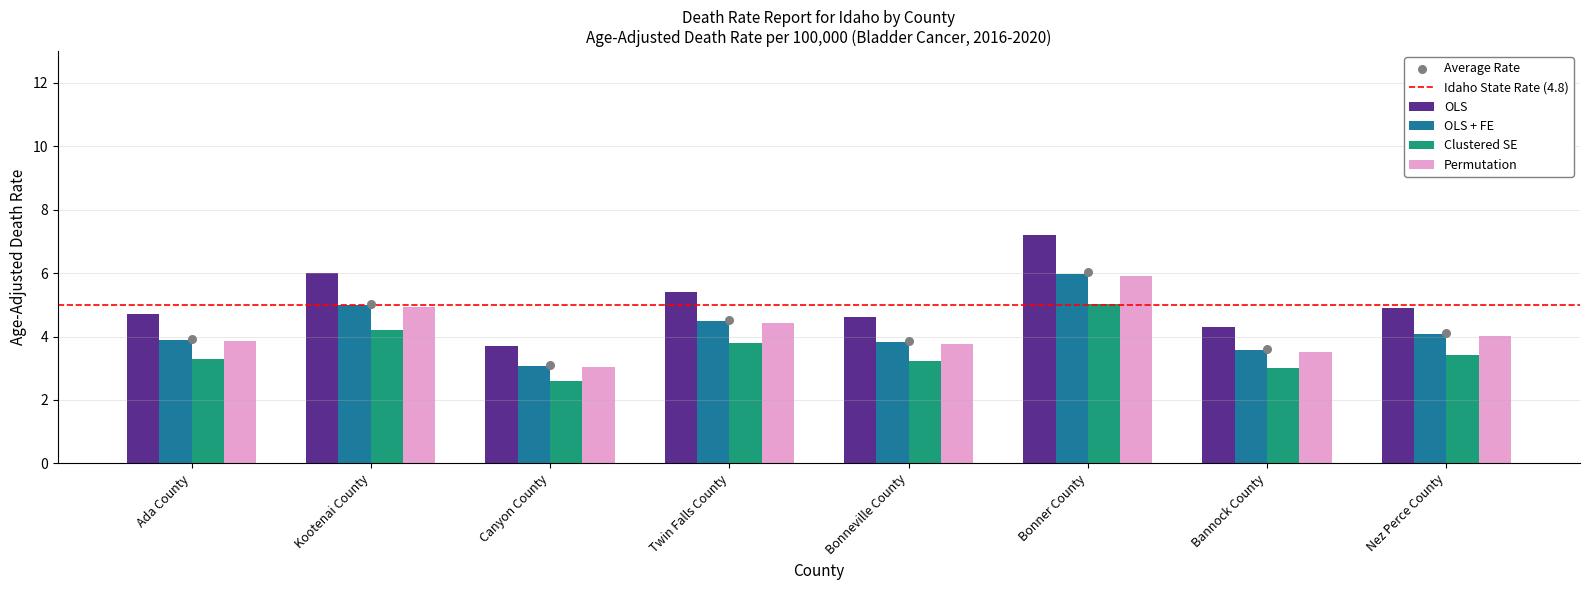

What is the total value across all series at Bonneville County?

15.4